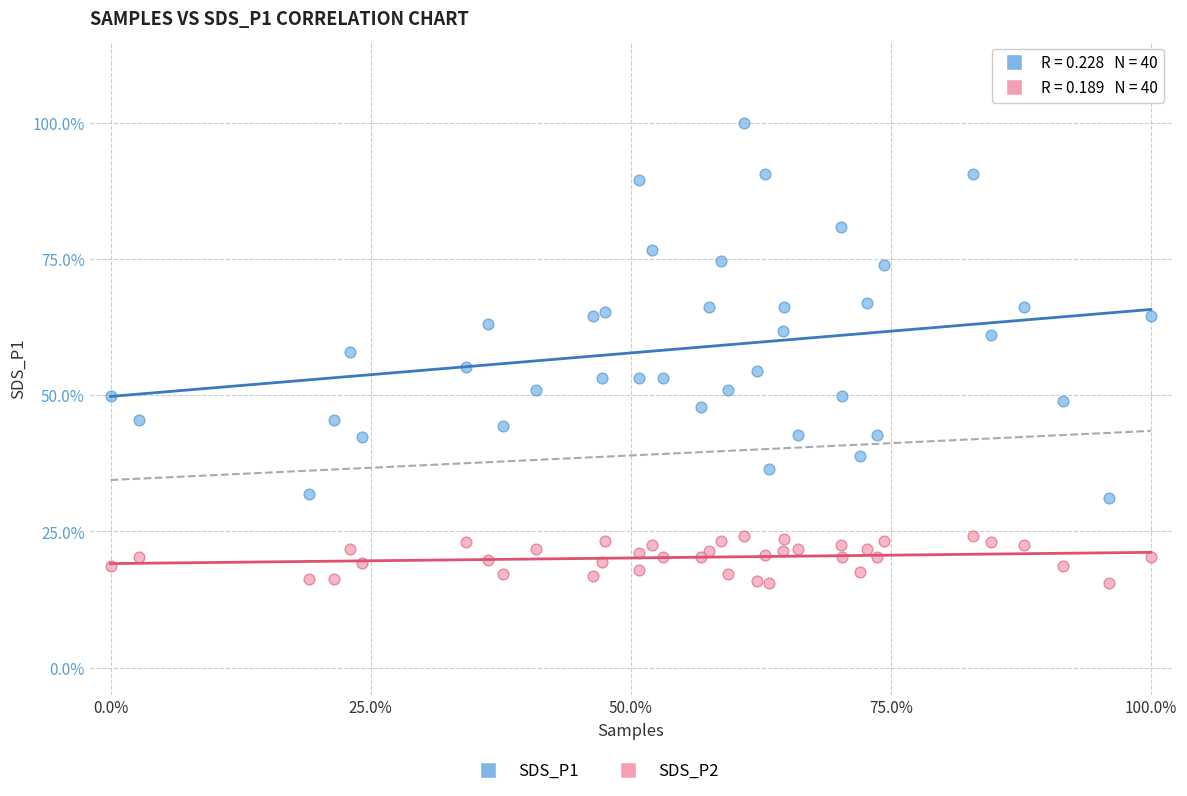

Which series contains the highest Y value?

SDS_P1